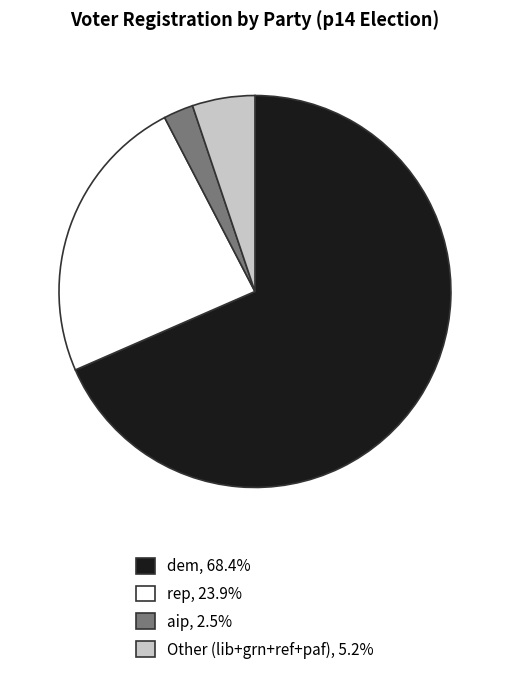

Is there a majority slice in this chart?

Yes